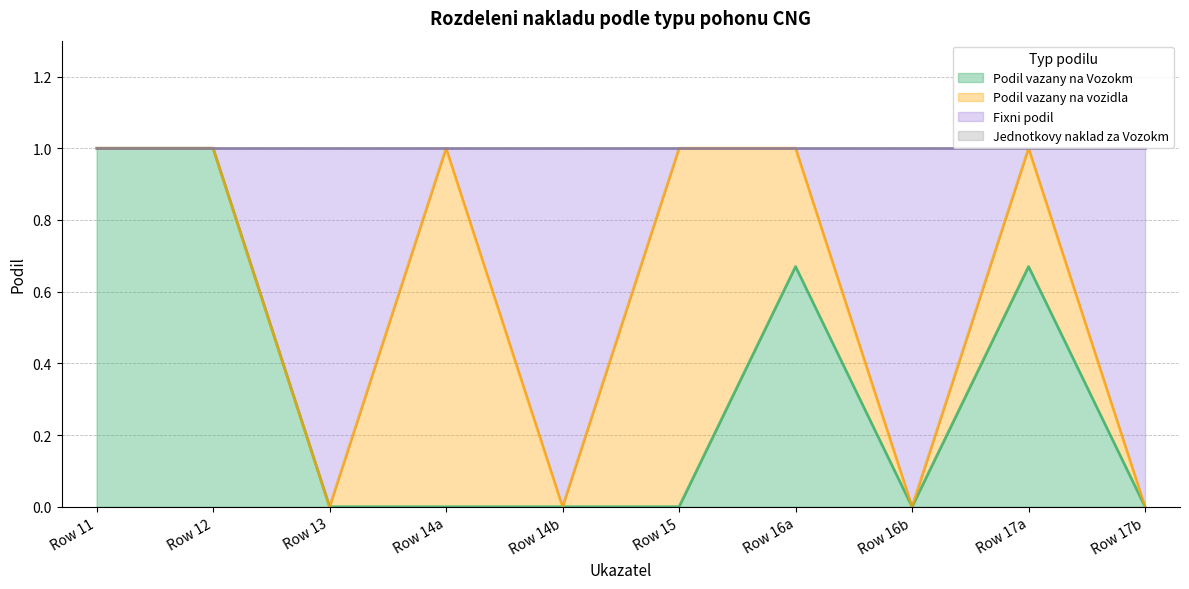

True or false: Podil vazany na Vozokm and Fixni podil cross at least once.

False